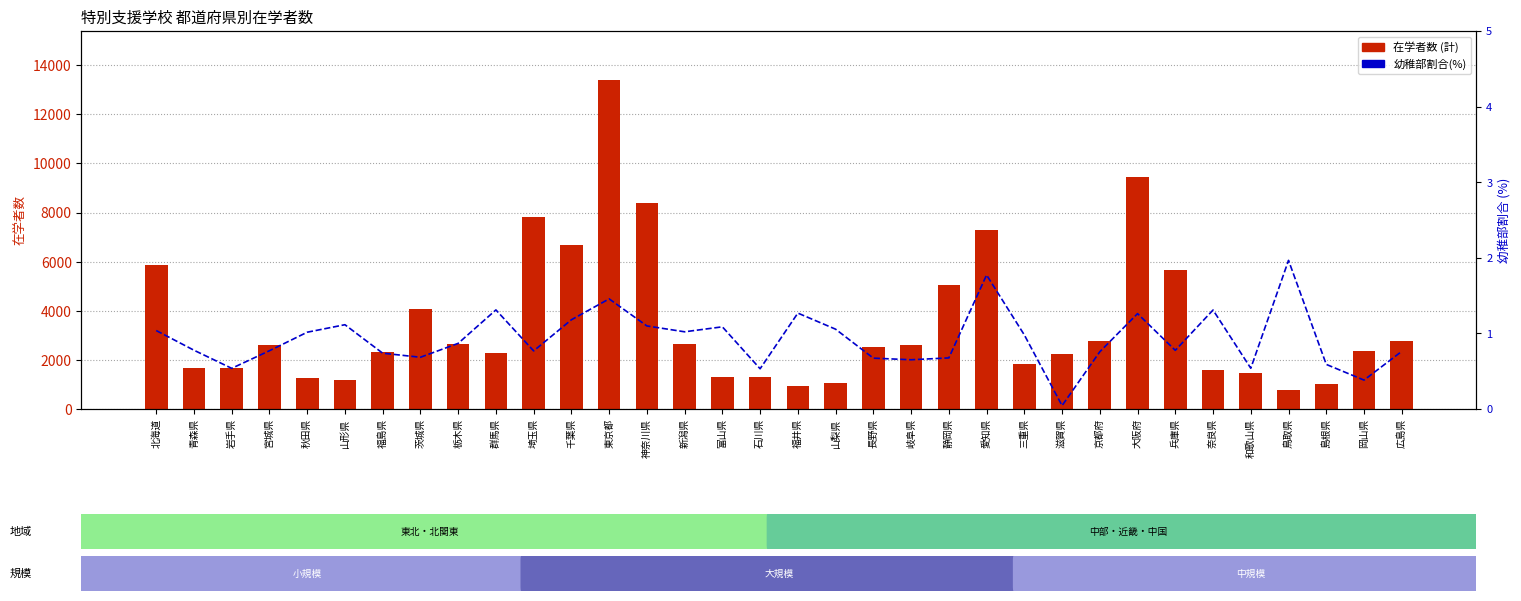

Rank the series by their average value, from highest to lowest.

計, 幼稚部割合(%)